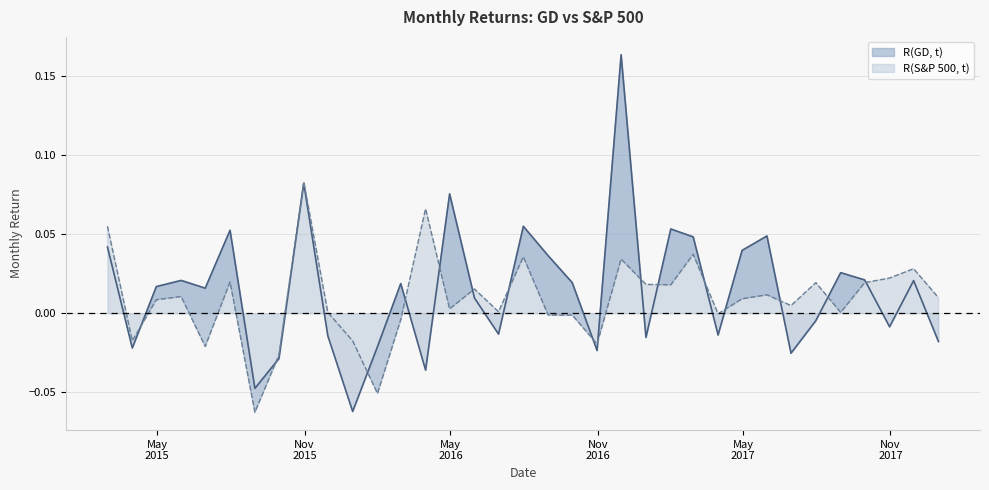

What is the maximum value shown in the chart?

0.2